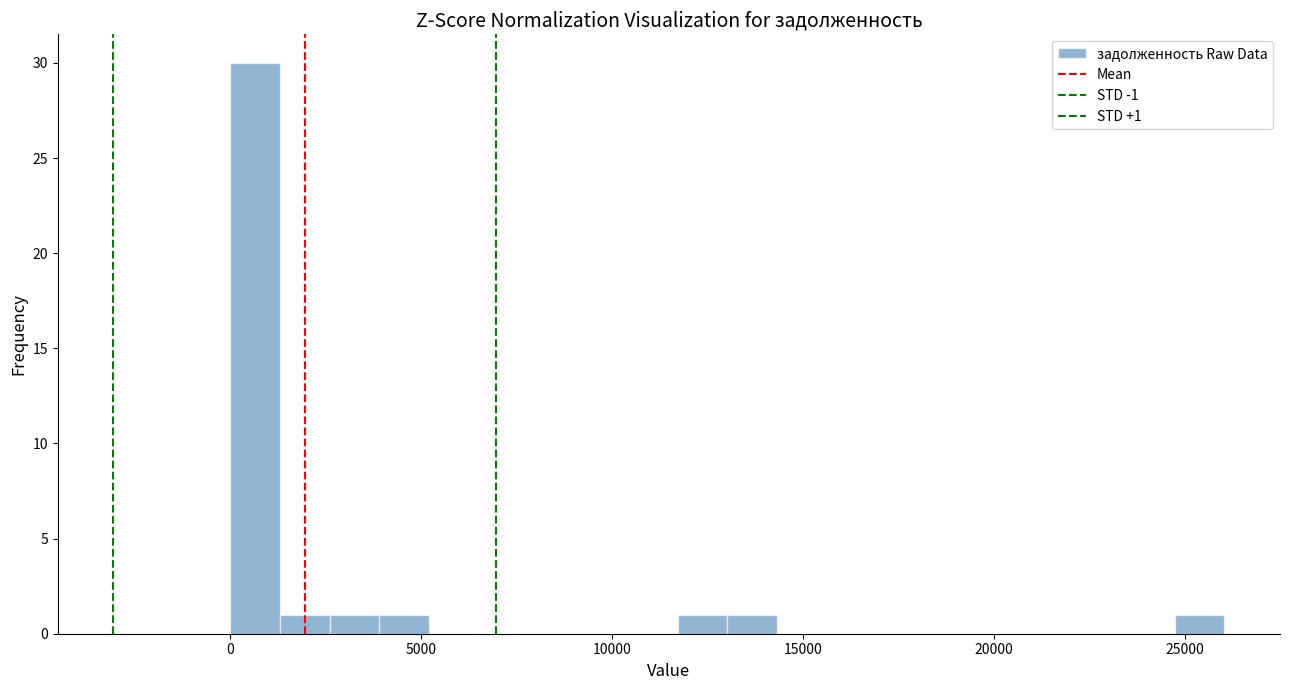

Around what value on the x-axis is the tallest bar? Give the approximate position of its centre, as read against the axis.

500